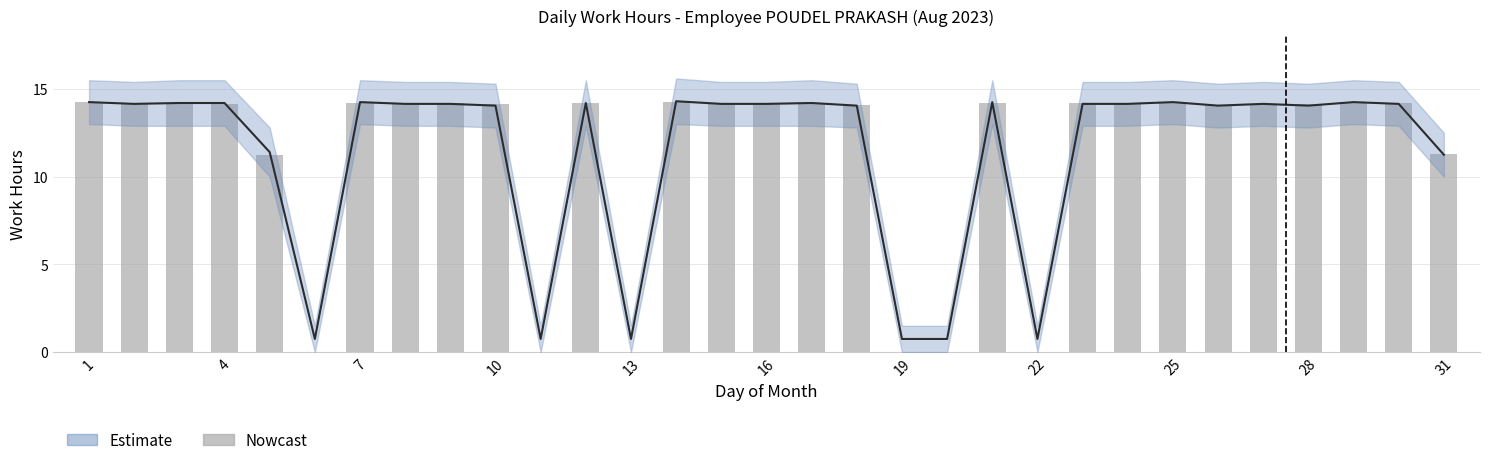

What is the label of the 31st bar from the right?

1